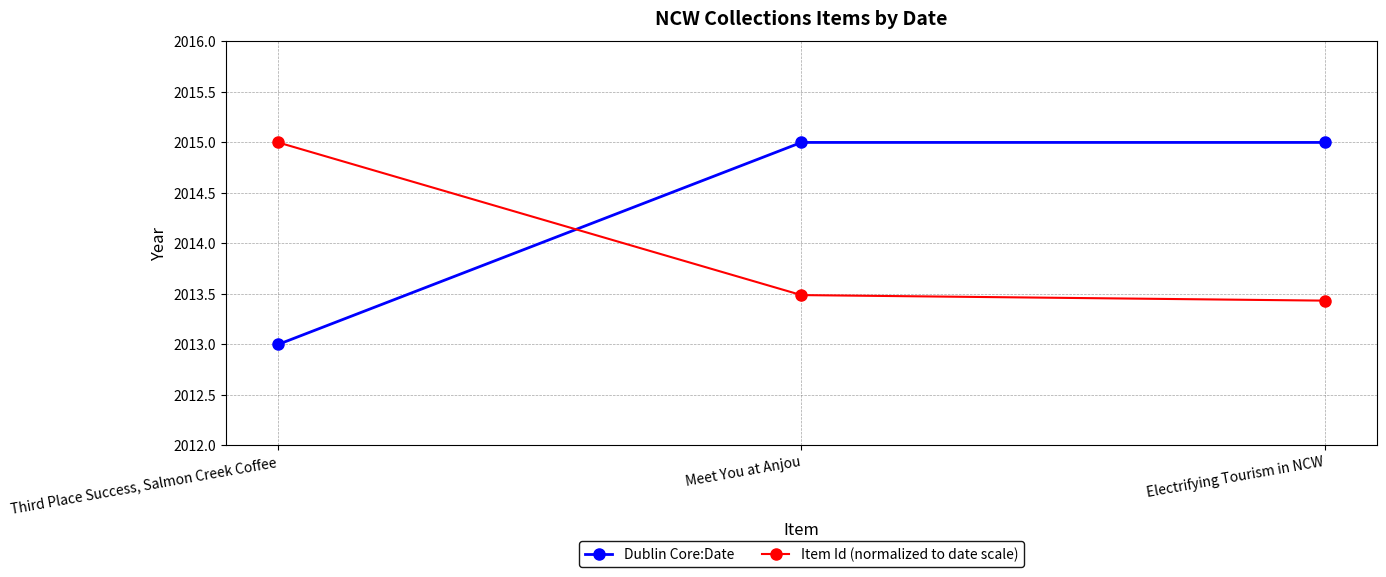

What is the spread (max minus min) of values at Electrifying Tourism in NCW?

1.6